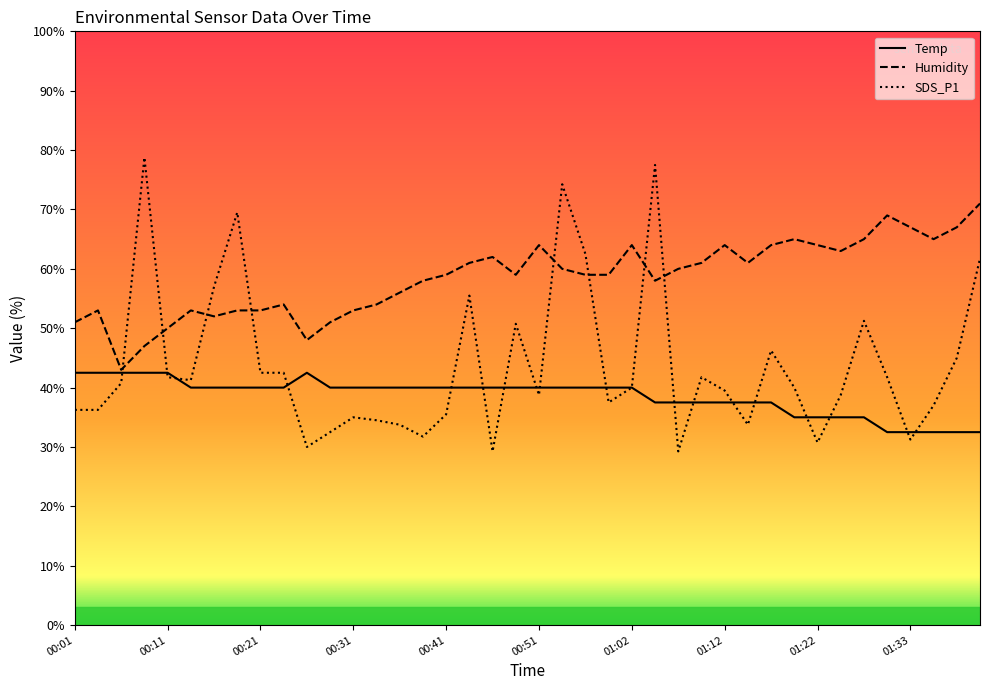

True or false: Temp and Humidity cross at least once.

False